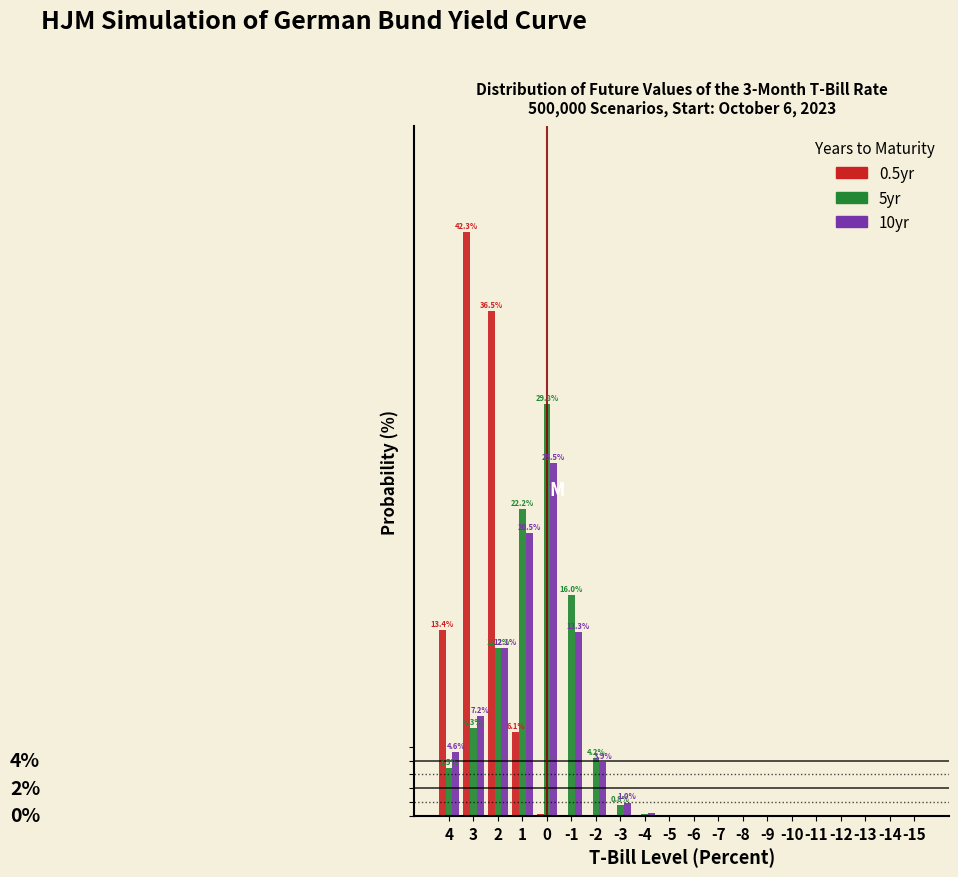

What are all the series names shown in the legend?

0.5yr, 5yr, 10yr